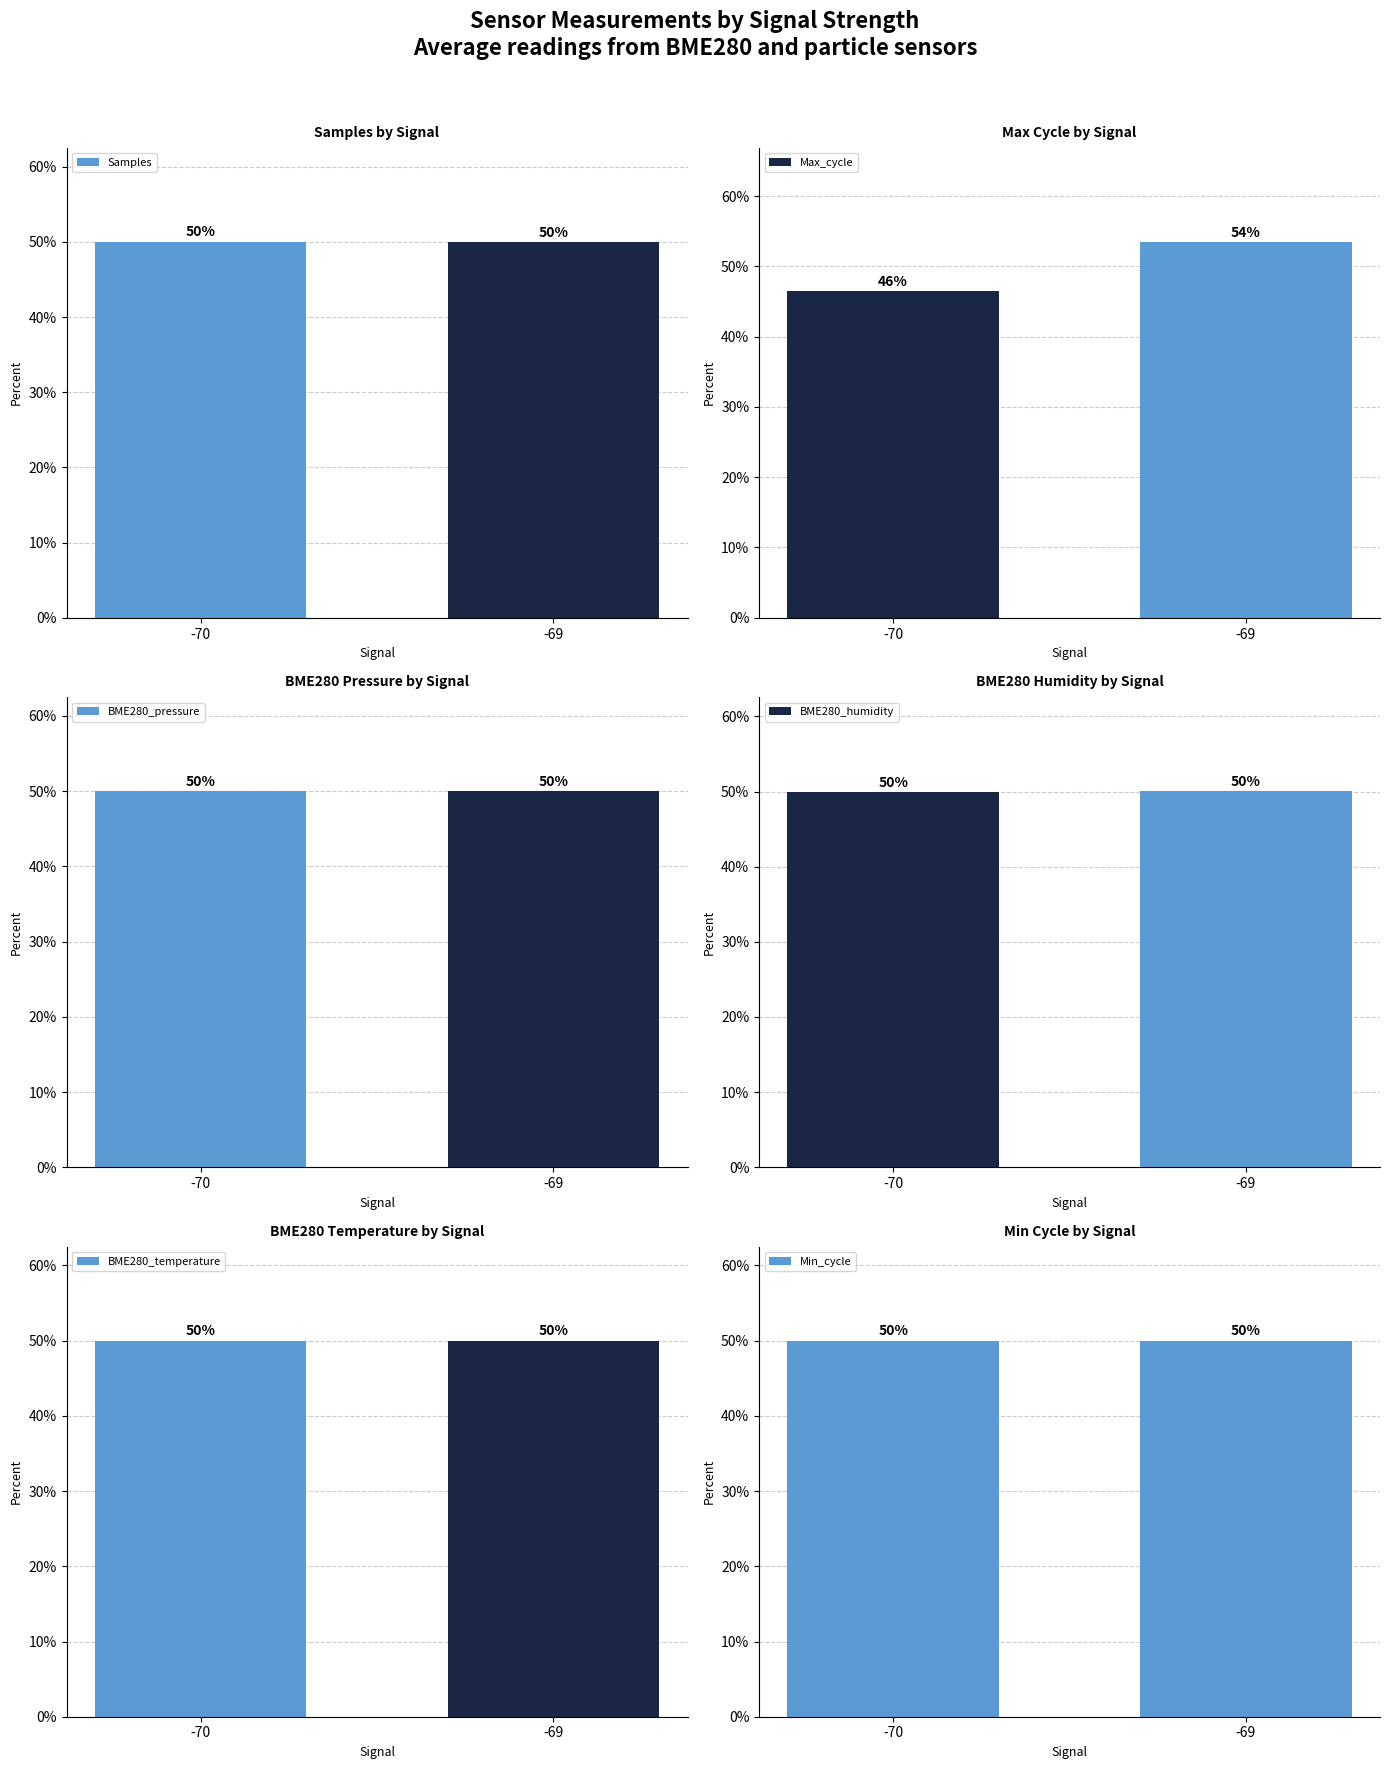

Where is BME280_pressure nearest to the value 50?

-70